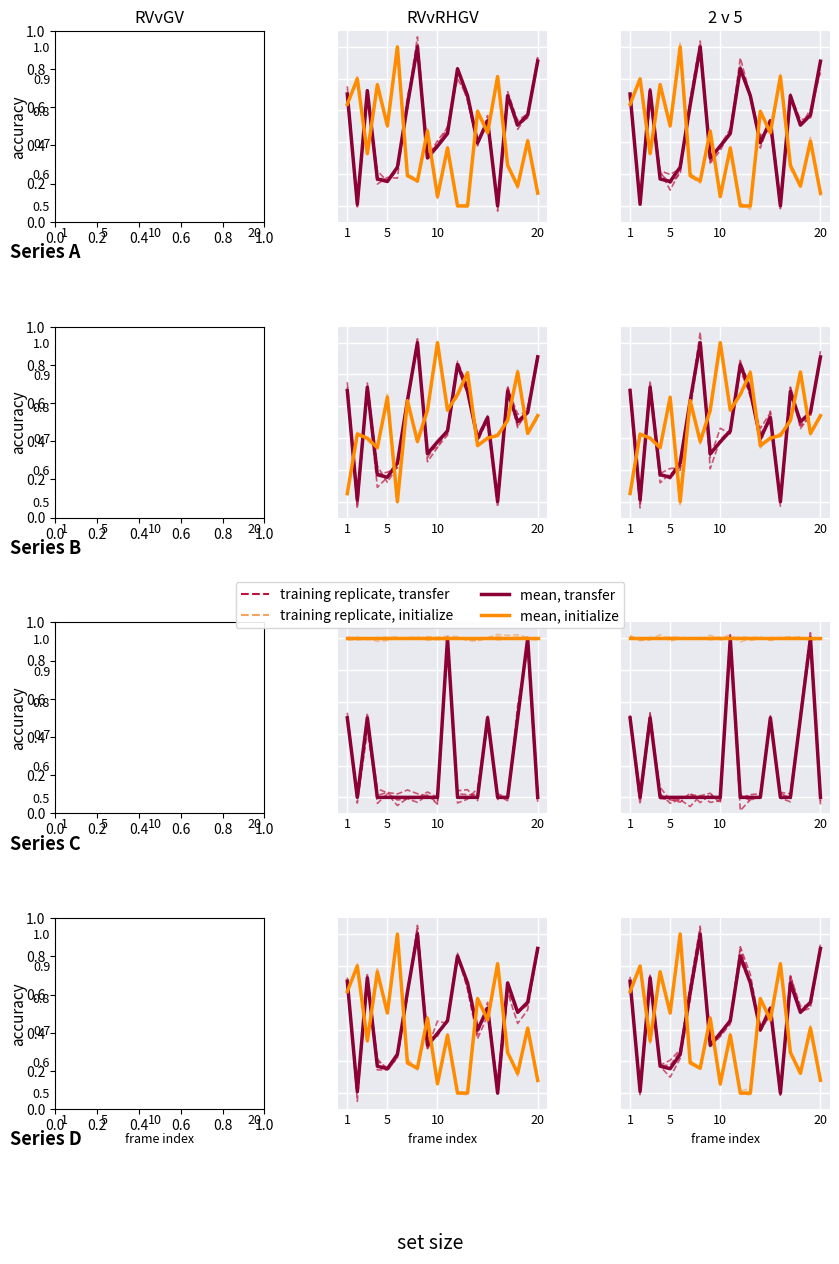

How many lines are shown in the chart?

4